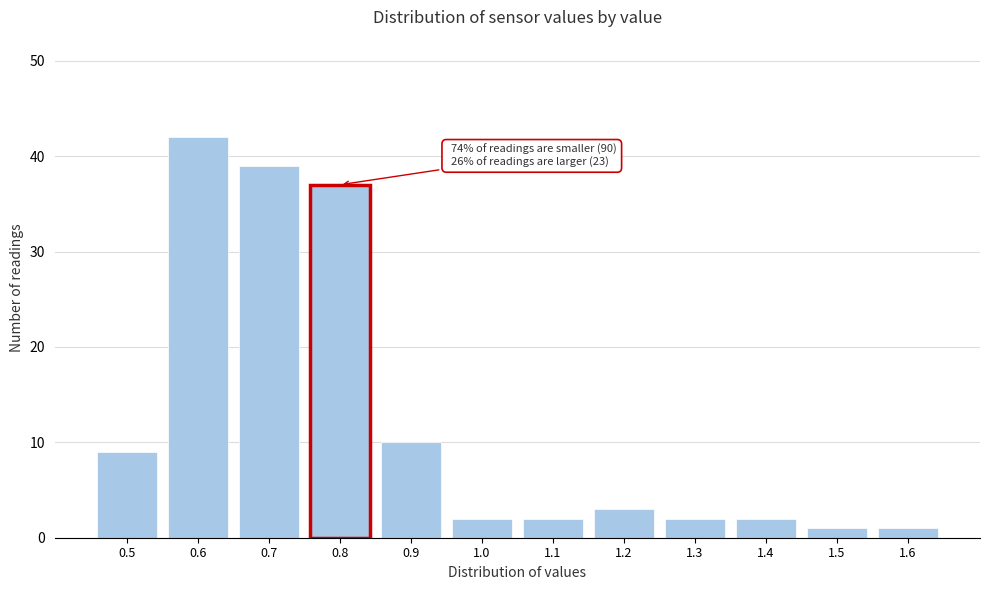

Reading left to right, what are all the values shown in this chart?

9	42	39	37	10	2	2	3	2	2	1	1